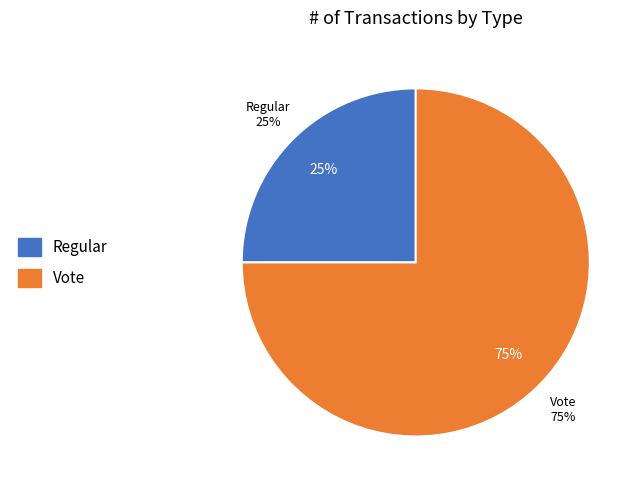

The Vote slice represents 75% of the pie. True or false?

True